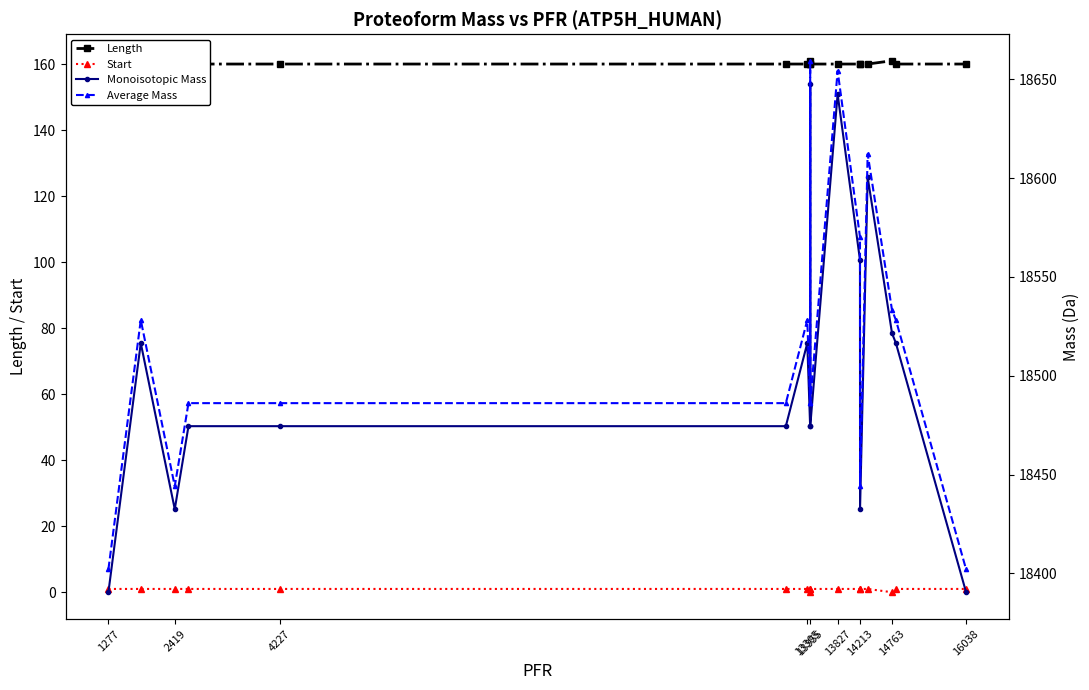

Rank the series at 13305 from highest to lowest value.

Average Mass, Monoisotopic Mass, Length, Start